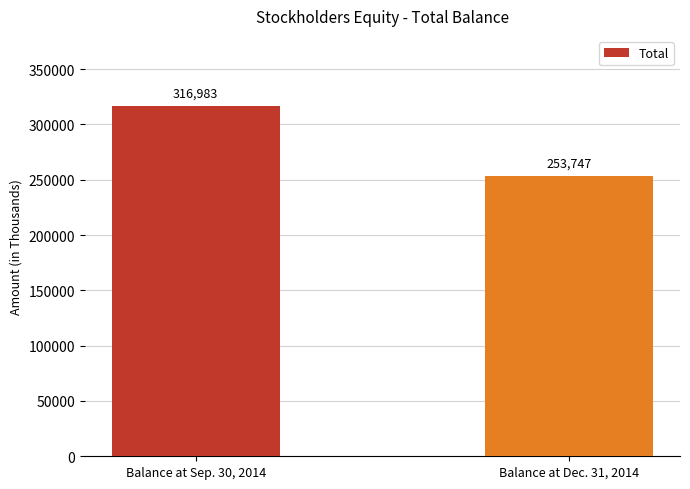

How many values are between 253747 and 316983?

2